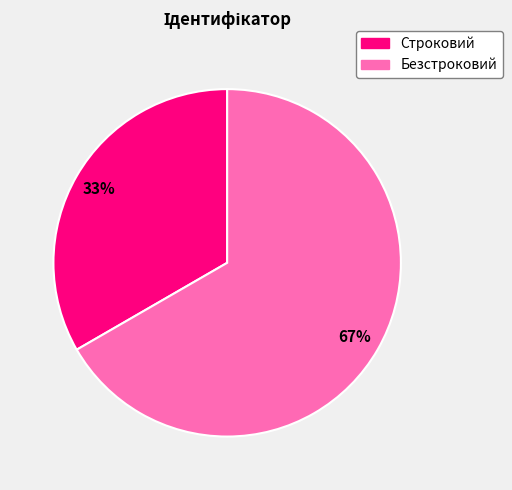

Is the sum of Безстроковий and Строковий greater than half?

Yes